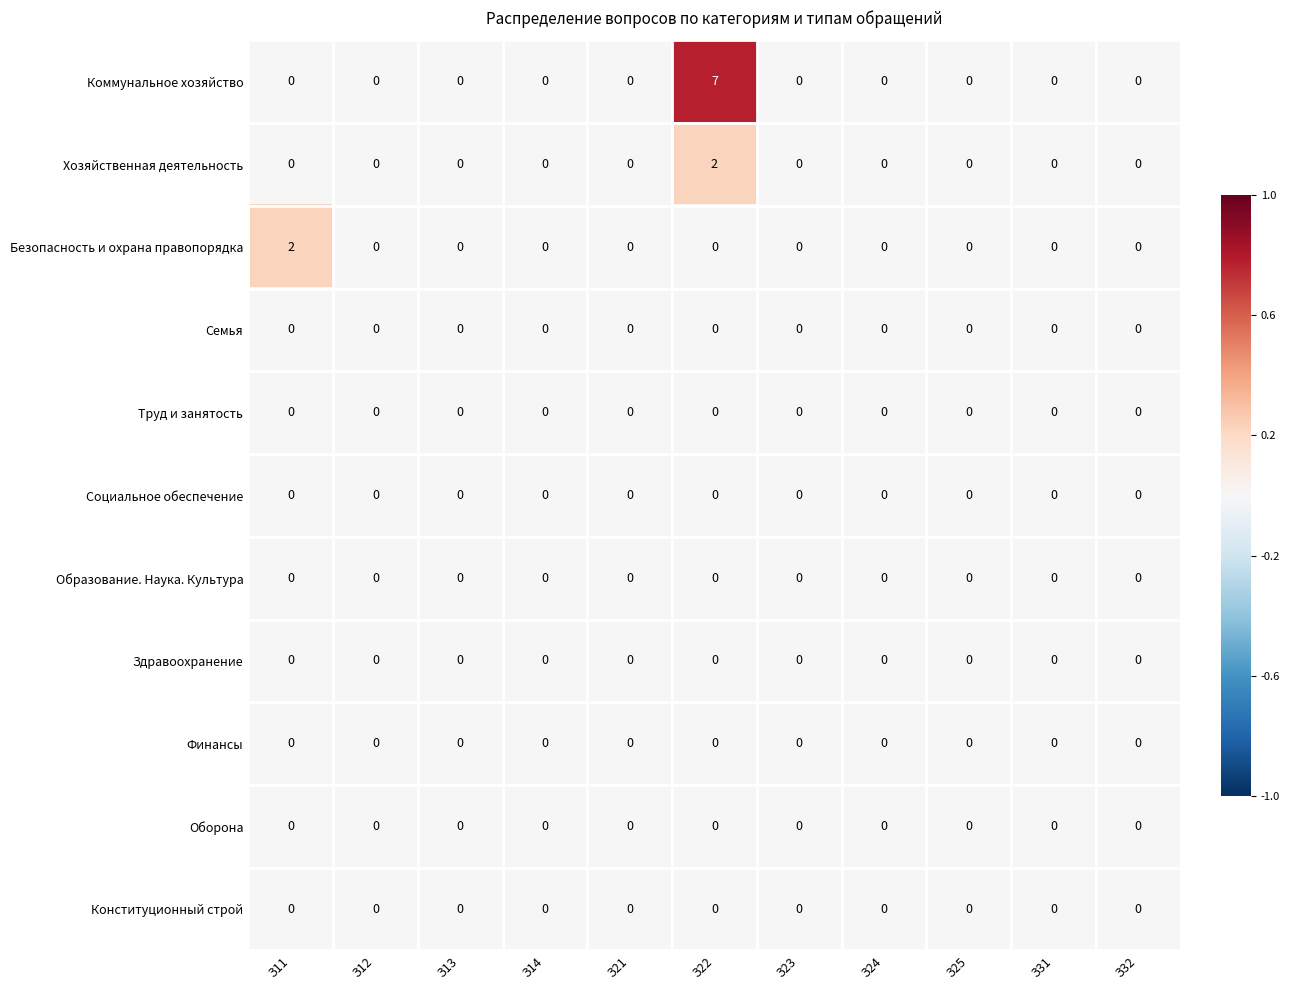

What is the maximum value shown in the chart?

7